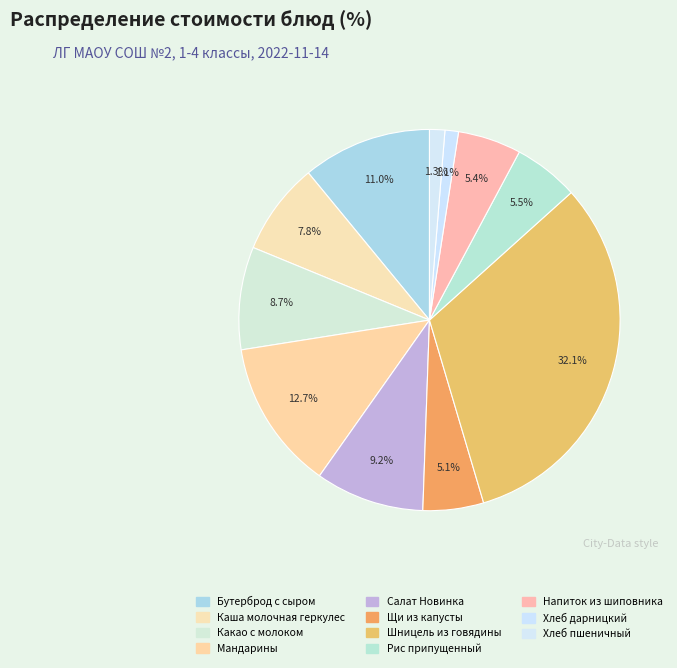

Count the number of slices in the pie.

11